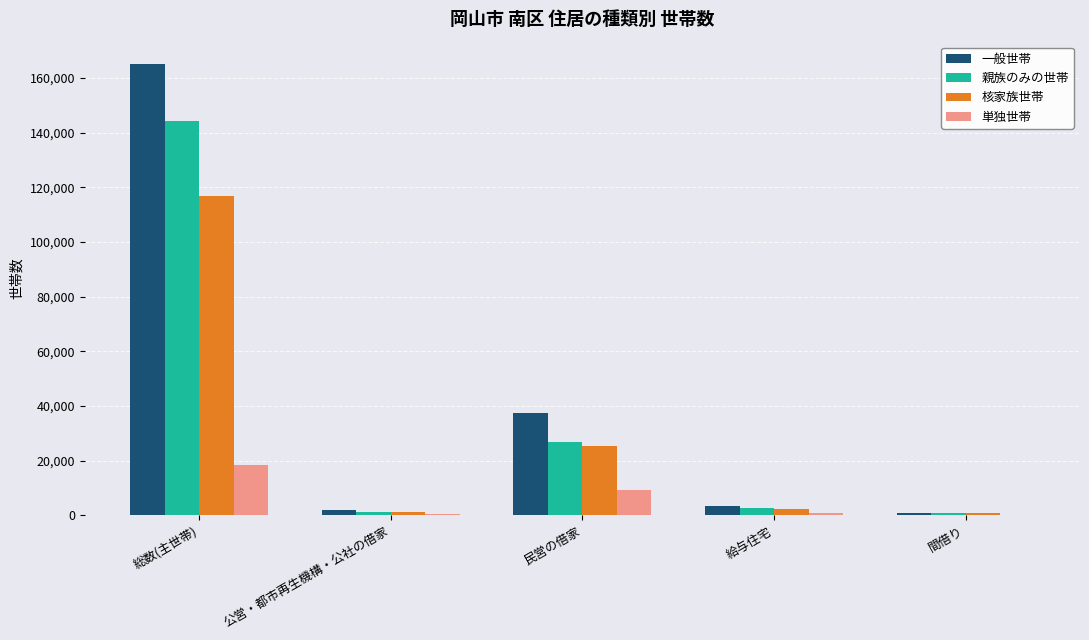

The 親族のみの世帯 series shows 44672 at 総数(主世帯). True or false?

False